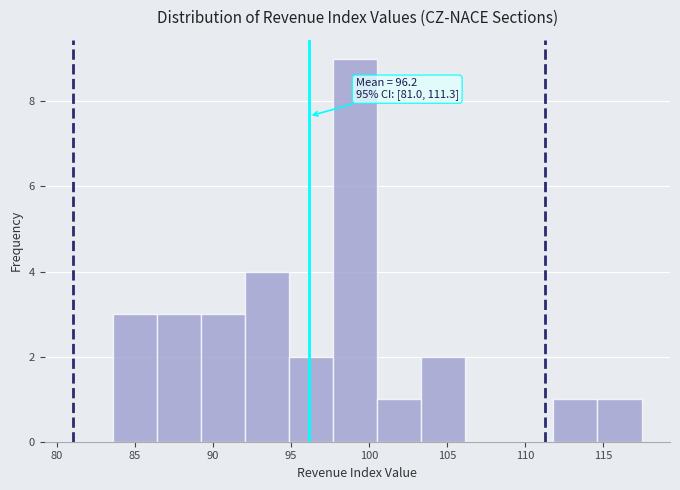

Over which range of the x-axis is the bar tallest?

97.5 to 100.5